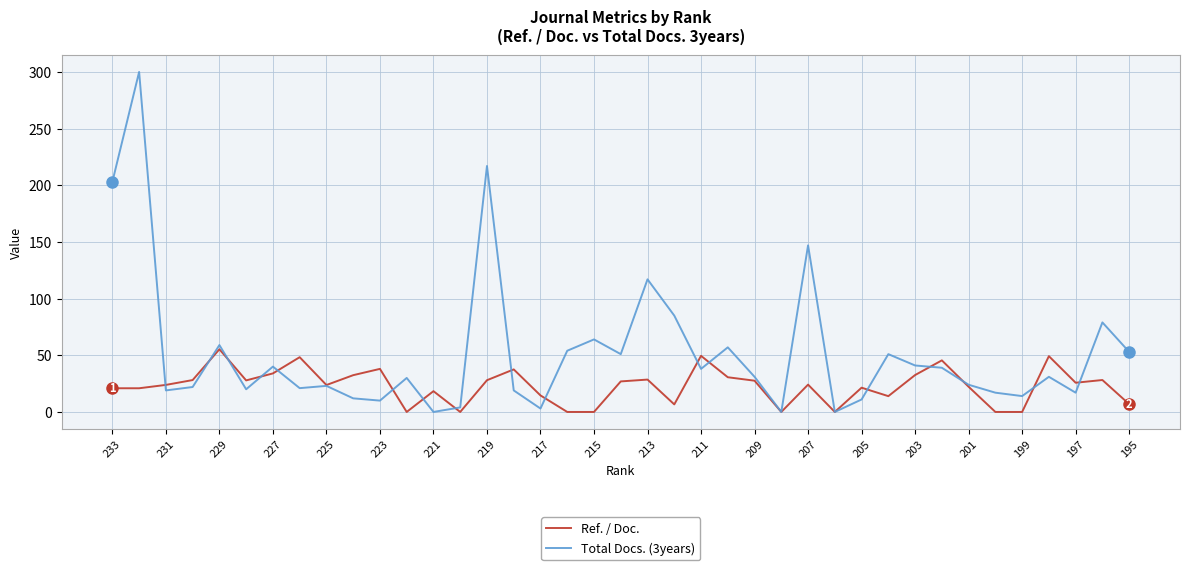

Which series has the largest total across all categories?

Total Docs. (3years)